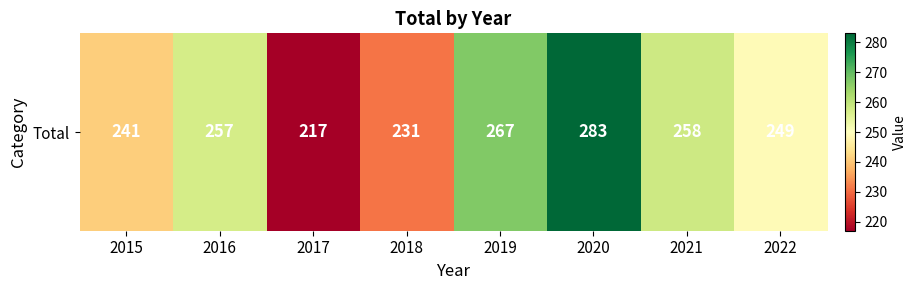

Count the values in the range 241 to 267.

5